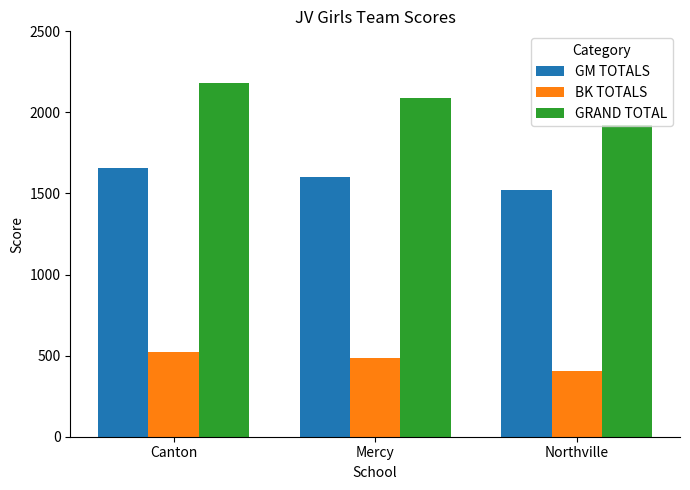

What is the greatest value displayed?

2183